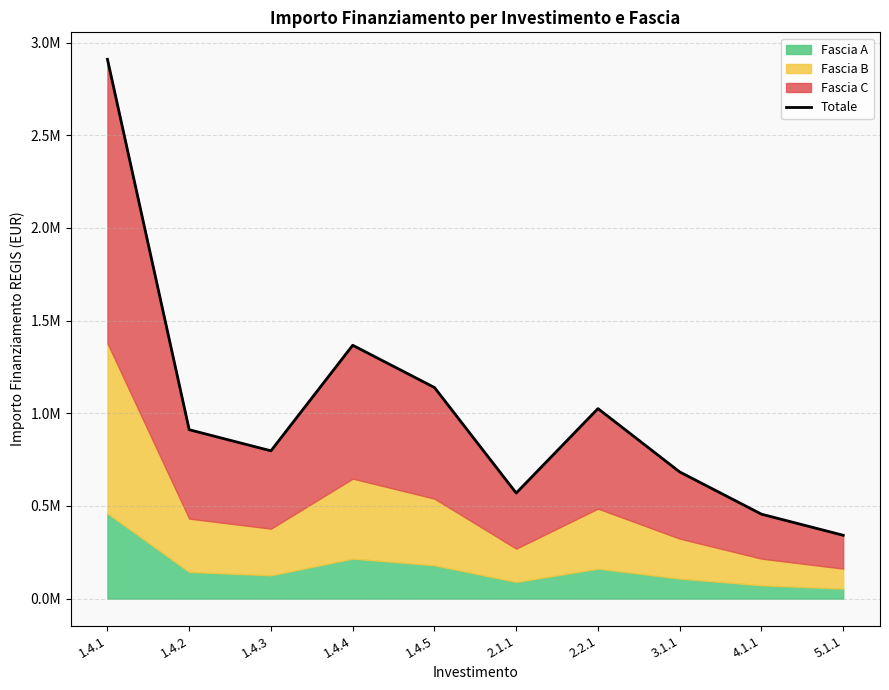

Does the chart have visible grid lines?

Yes